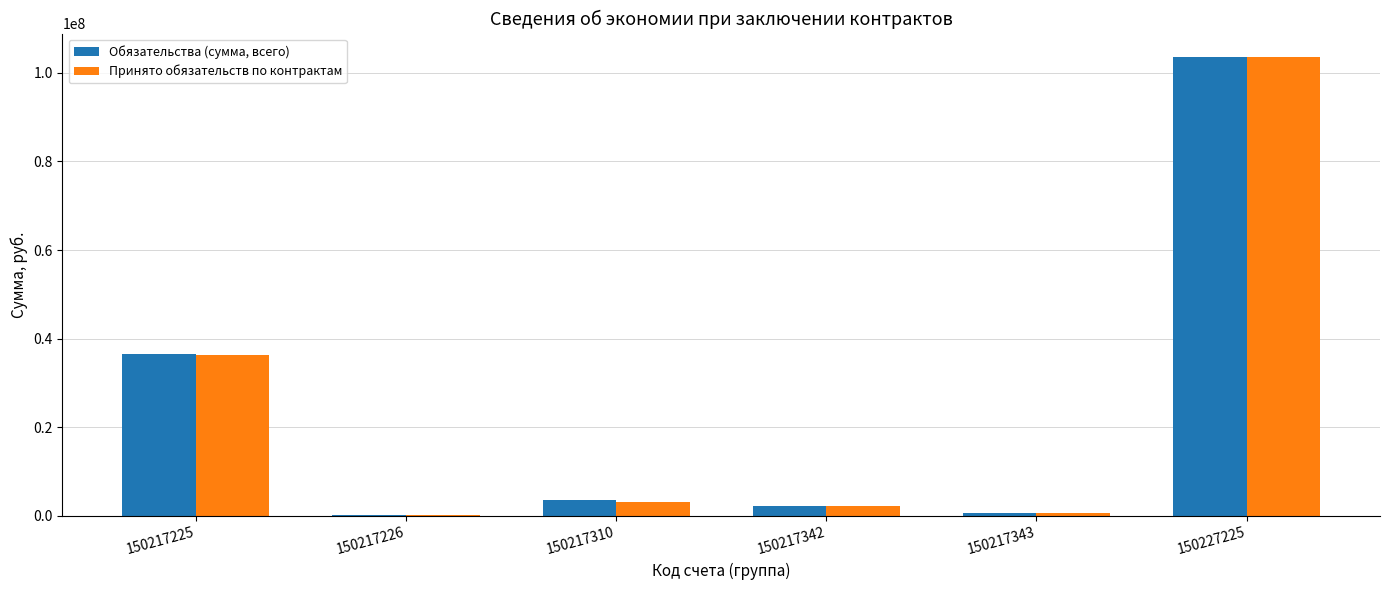

The Принято обязательств по контрактам series shows 2163772.7 at 150217342. True or false?

True